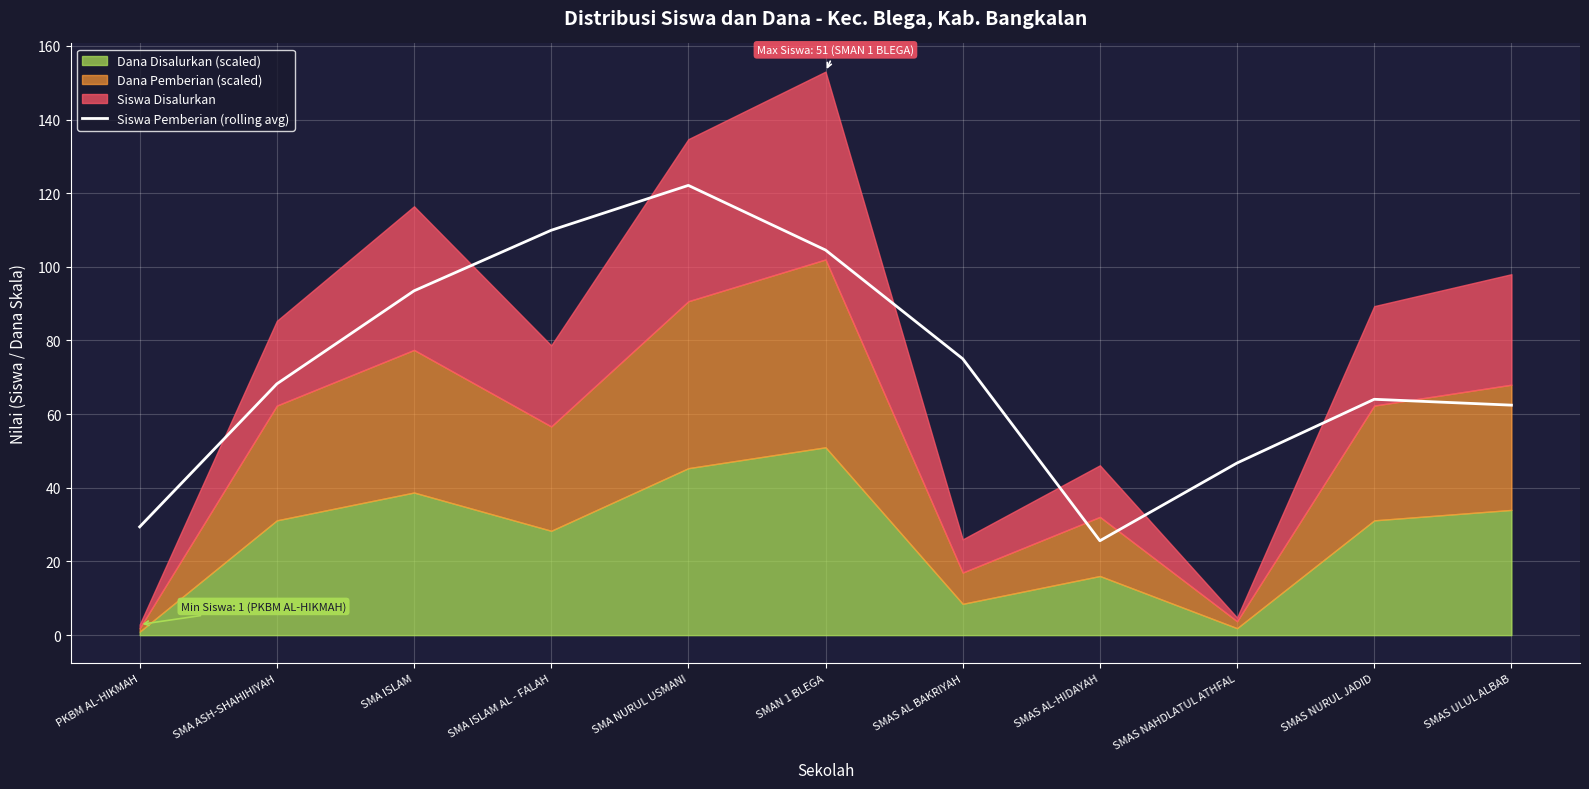

Which category has the lowest value in the Siswa Pemberian (rolling avg) series?

SMAS AL-HIDAYAH